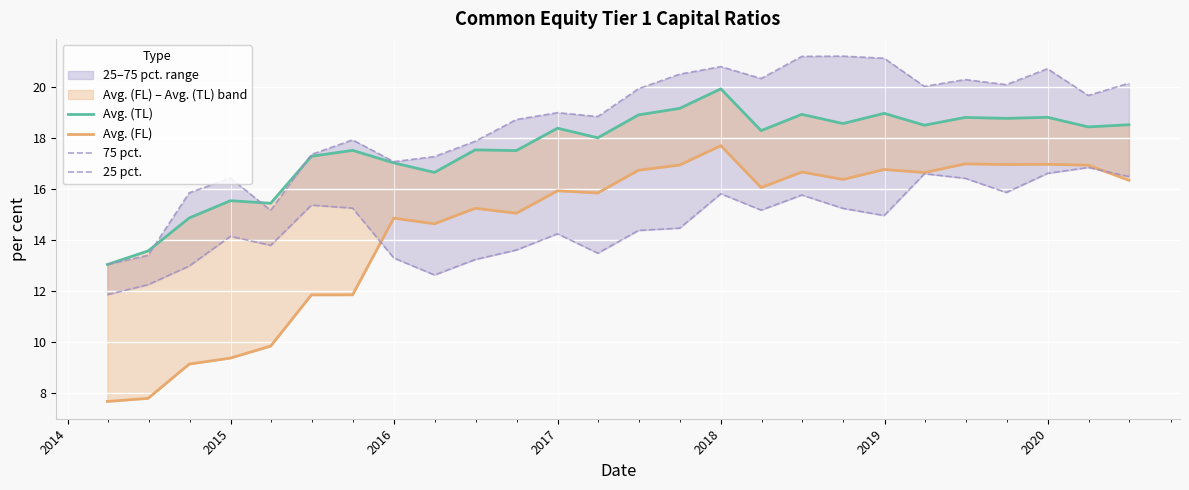

Which series has the widest spread of values?

Avg. (FL)